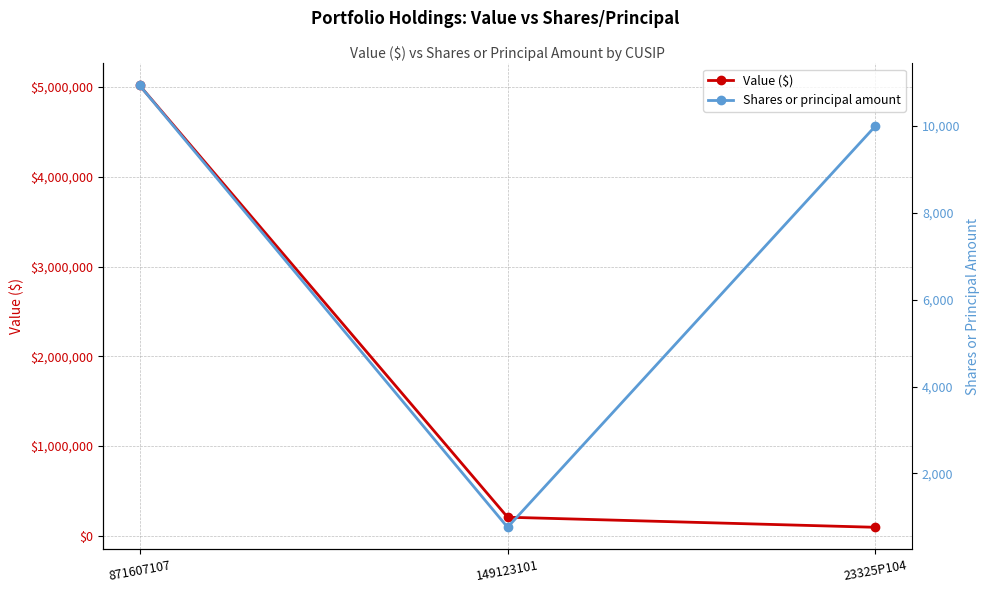

What value does the Shares or principal amount series have at 871607107, to the nearest 100?

10900